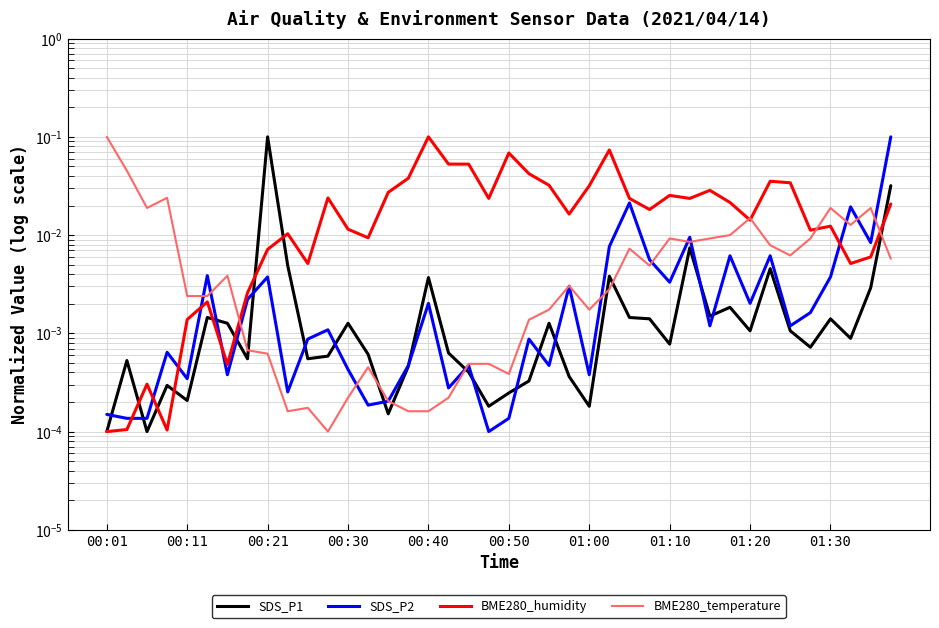

Reading left to right, list all the values displayed in this chart.

SDS_P1: 0.0	0.0	0.0	0.0	0.0	0.0	0.0	0.0	0.1	0.0	0.0	0.0	0.0	0.0	0.0	0.0	0.0	0.0	0.0	0.0	0.0	0.0	0.0	0.0	0.0	0.0	0.0	0.0	0.0	0.0	0.0	0.0	0.0	0.0	0.0	0.0	0.0	0.0	0.0	0.0
SDS_P2: 0.0	0.0	0.0	0.0	0.0	0.0	0.0	0.0	0.0	0.0	0.0	0.0	0.0	0.0	0.0	0.0	0.0	0.0	0.0	0.0	0.0	0.0	0.0	0.0	0.0	0.0	0.0	0.0	0.0	0.0	0.0	0.0	0.0	0.0	0.0	0.0	0.0	0.0	0.0	0.1
BME280_humidity: 0.0	0.0	0.0	0.0	0.0	0.0	0.0	0.0	0.0	0.0	0.0	0.0	0.0	0.0	0.0	0.0	0.1	0.1	0.1	0.0	0.1	0.0	0.0	0.0	0.0	0.1	0.0	0.0	0.0	0.0	0.0	0.0	0.0	0.0	0.0	0.0	0.0	0.0	0.0	0.0
BME280_temperature: 0.1	0.0	0.0	0.0	0.0	0.0	0.0	0.0	0.0	0.0	0.0	0.0	0.0	0.0	0.0	0.0	0.0	0.0	0.0	0.0	0.0	0.0	0.0	0.0	0.0	0.0	0.0	0.0	0.0	0.0	0.0	0.0	0.0	0.0	0.0	0.0	0.0	0.0	0.0	0.0